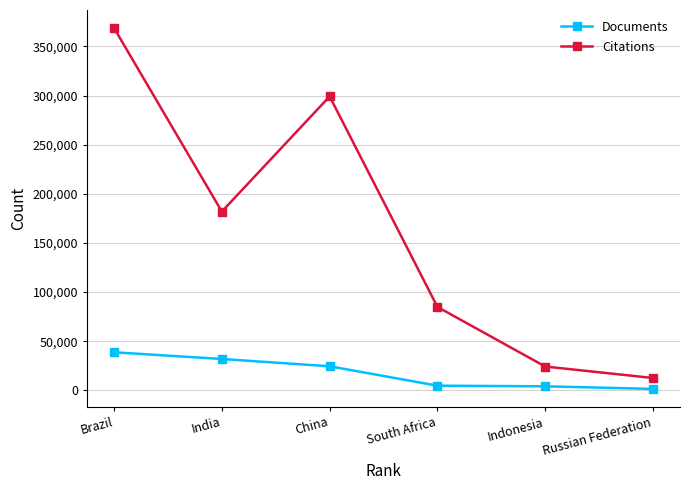

Which series has the largest range (max minus min)?

Citations